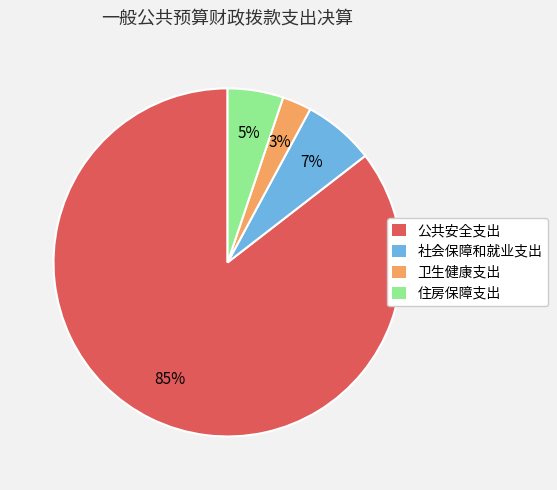

The 社会保障和就业支出 slice represents 7% of the pie. True or false?

True